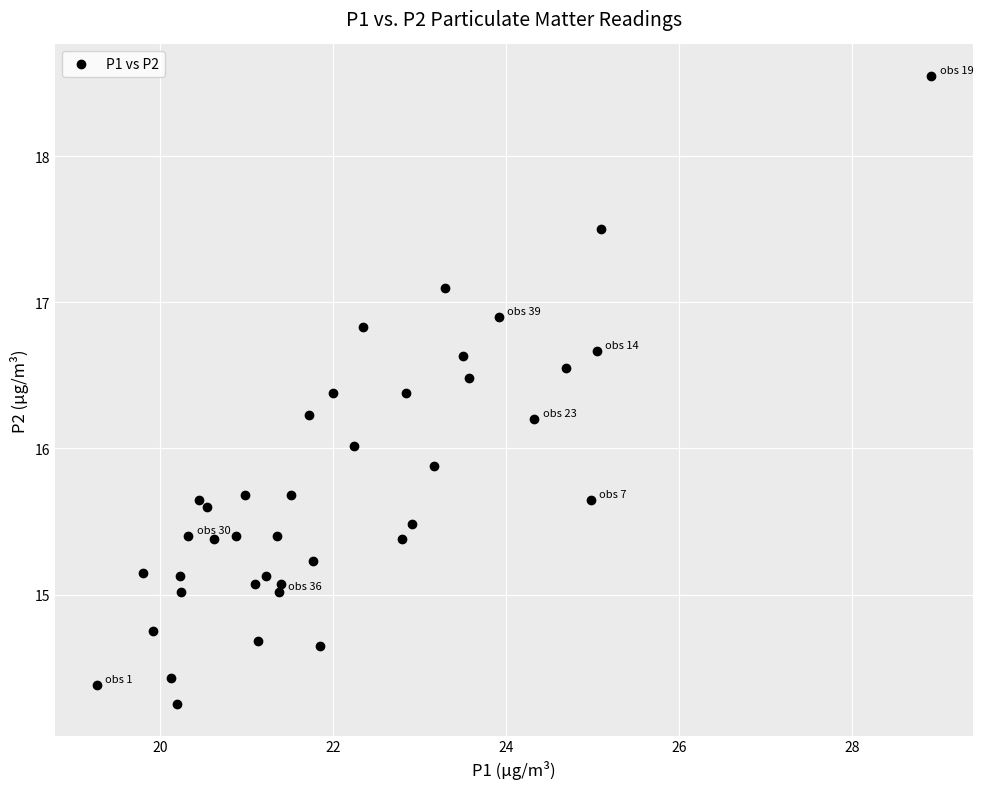

What is the range of Y values (max minus min)?

4.3